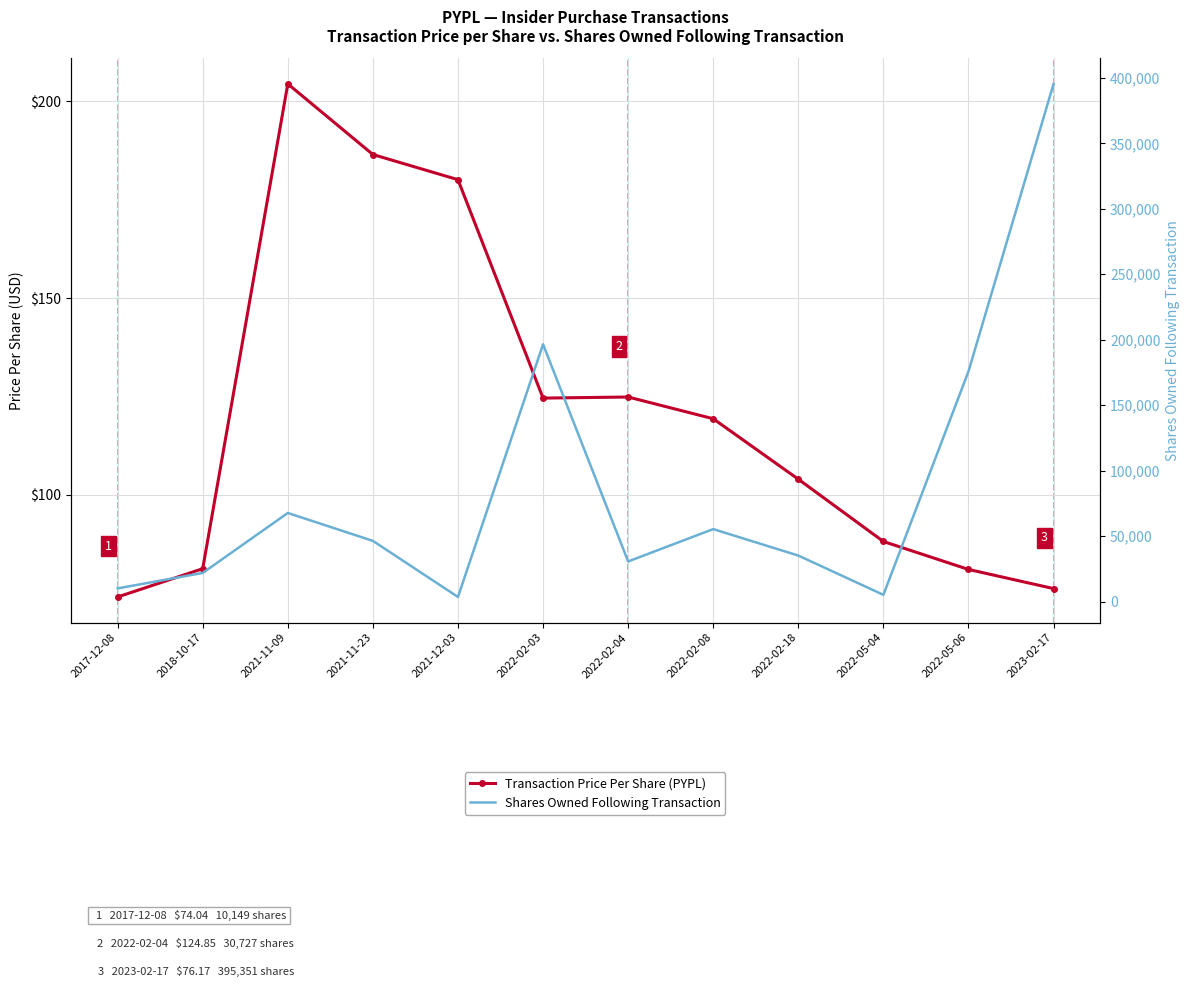

How many data points in transactionPricePerShare are less than 119?

6